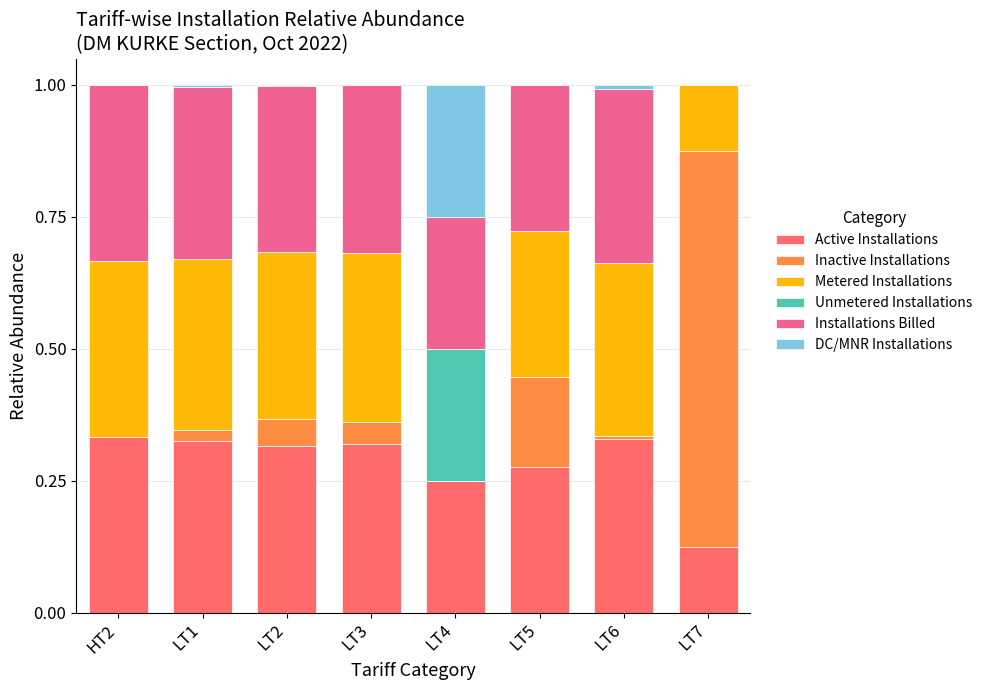

At which category is the sum across all series the highest?

HT2